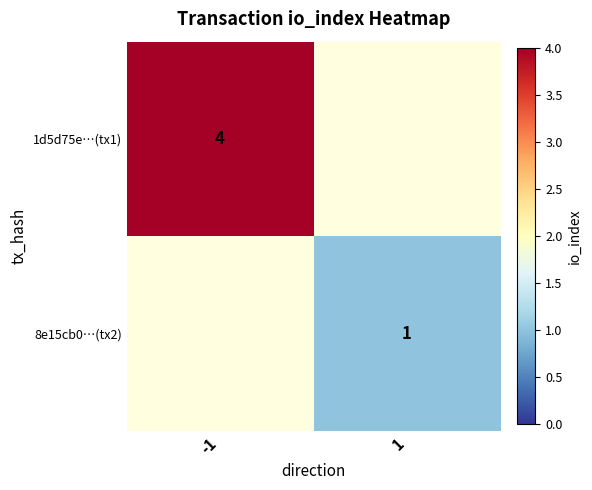

The 1d5d75e…(tx1) series shows 7 at -1. True or false?

False